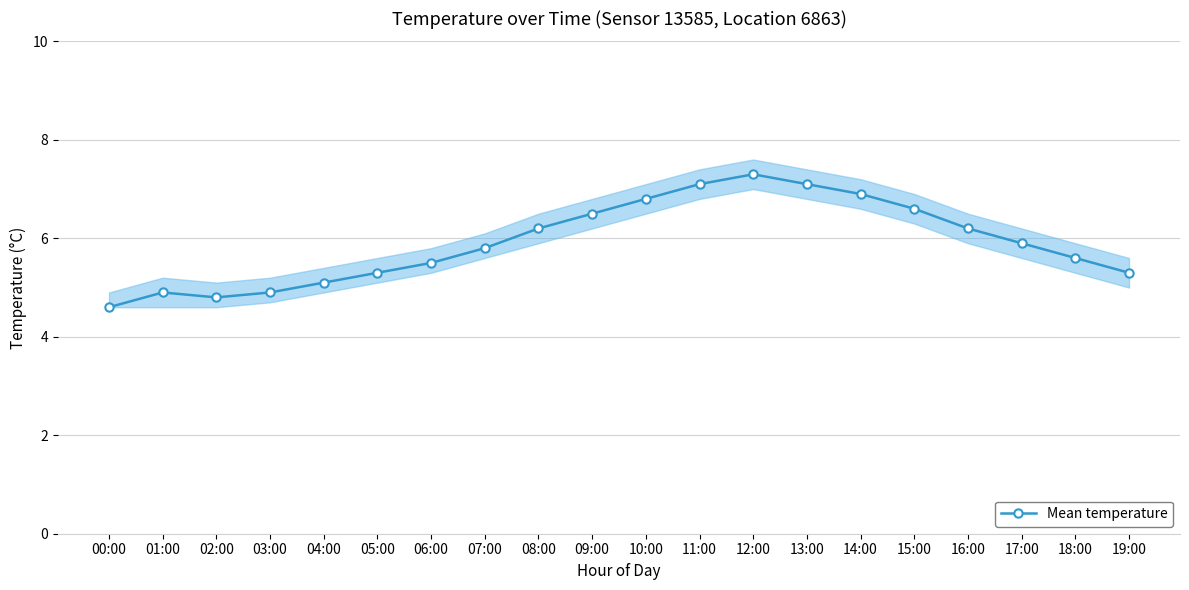

Is it true that the value at 08:00 is 6.2?

True